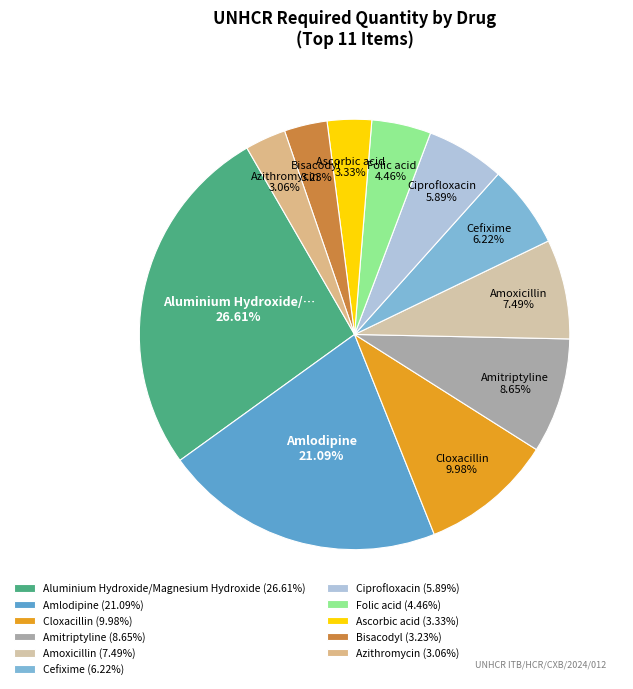

How many slices are in this pie chart?

11